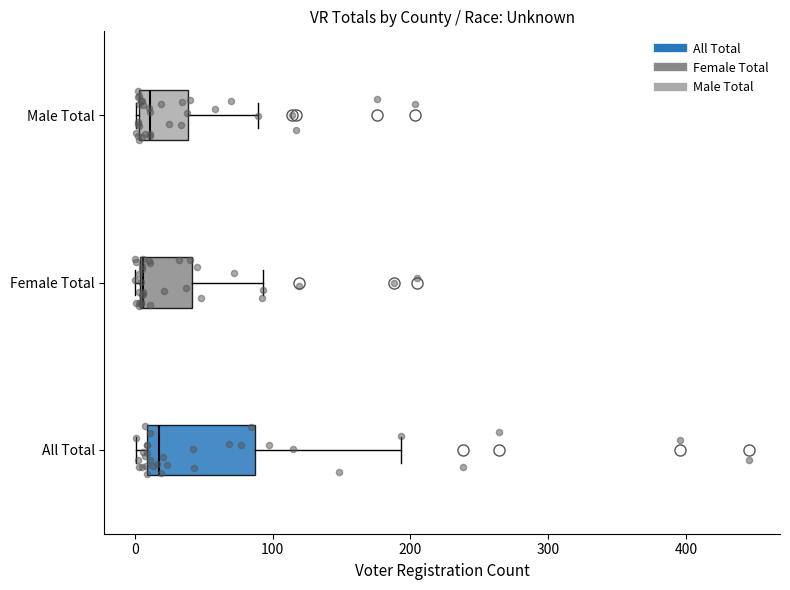

Comparing the boxes themselves (not the whiskers), which one is the widest?

All Total